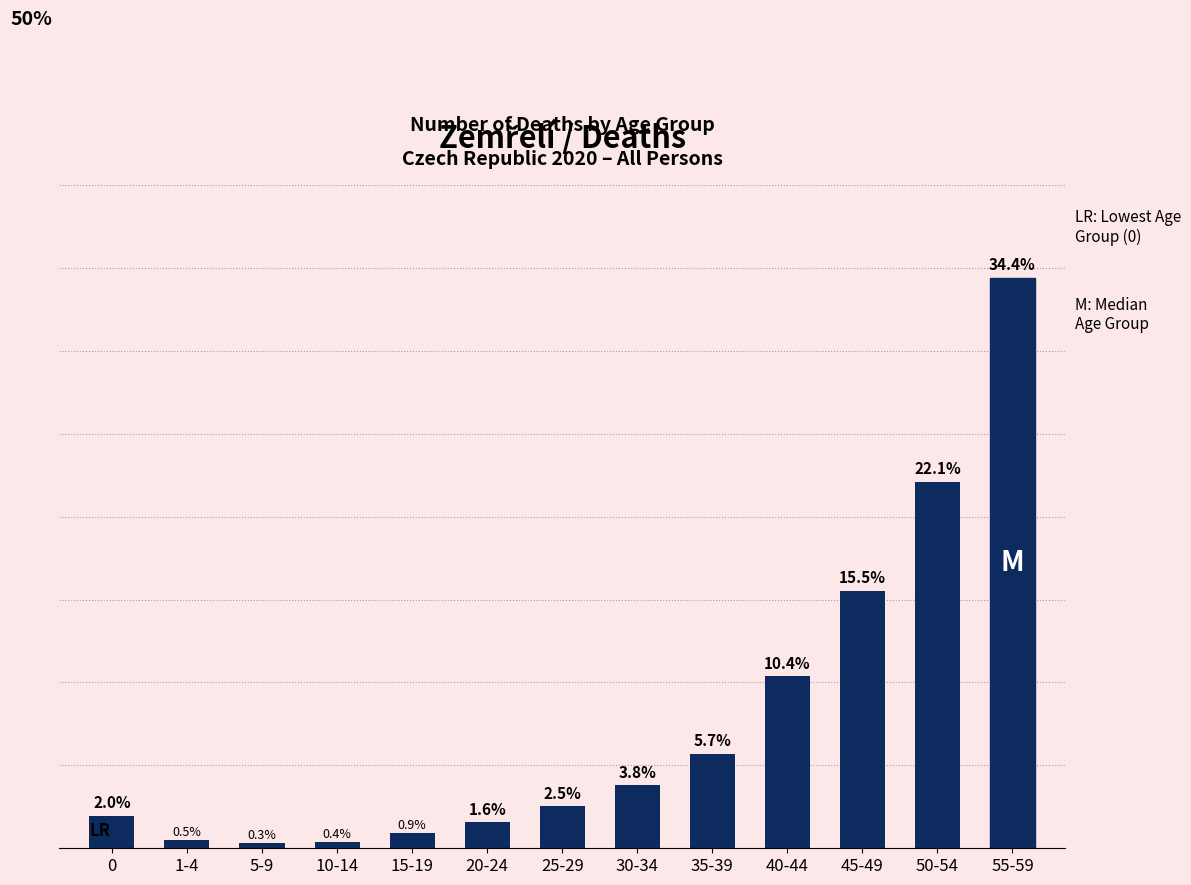

At which category does the chart reach its peak across all series?

55-59